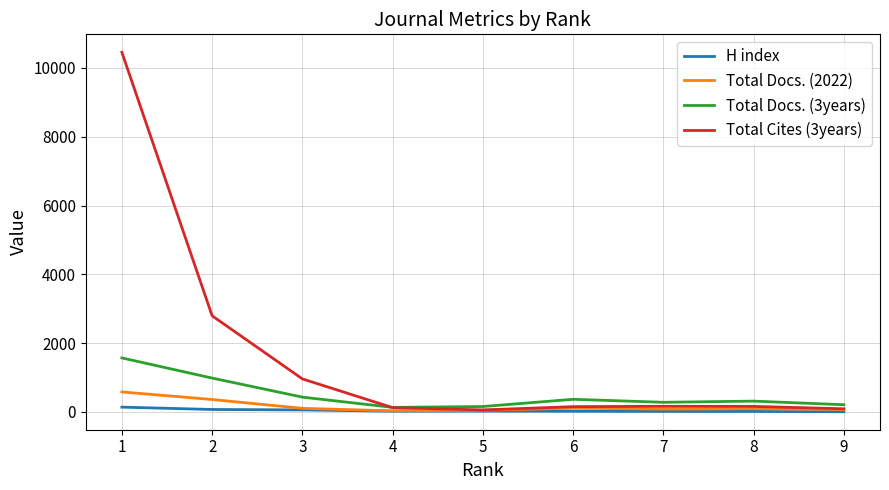

The value of Total Docs. (3years) at 7 is 280. True or false?

True